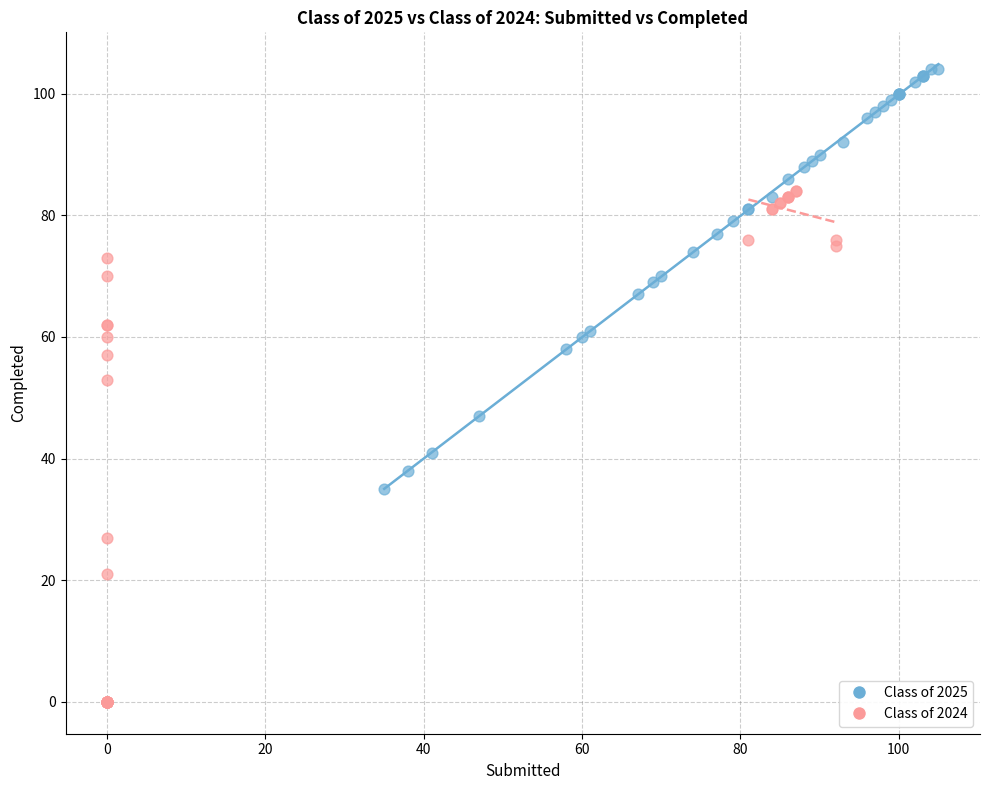

What are all the series names shown in the legend?

Class of 2025, Class of 2024